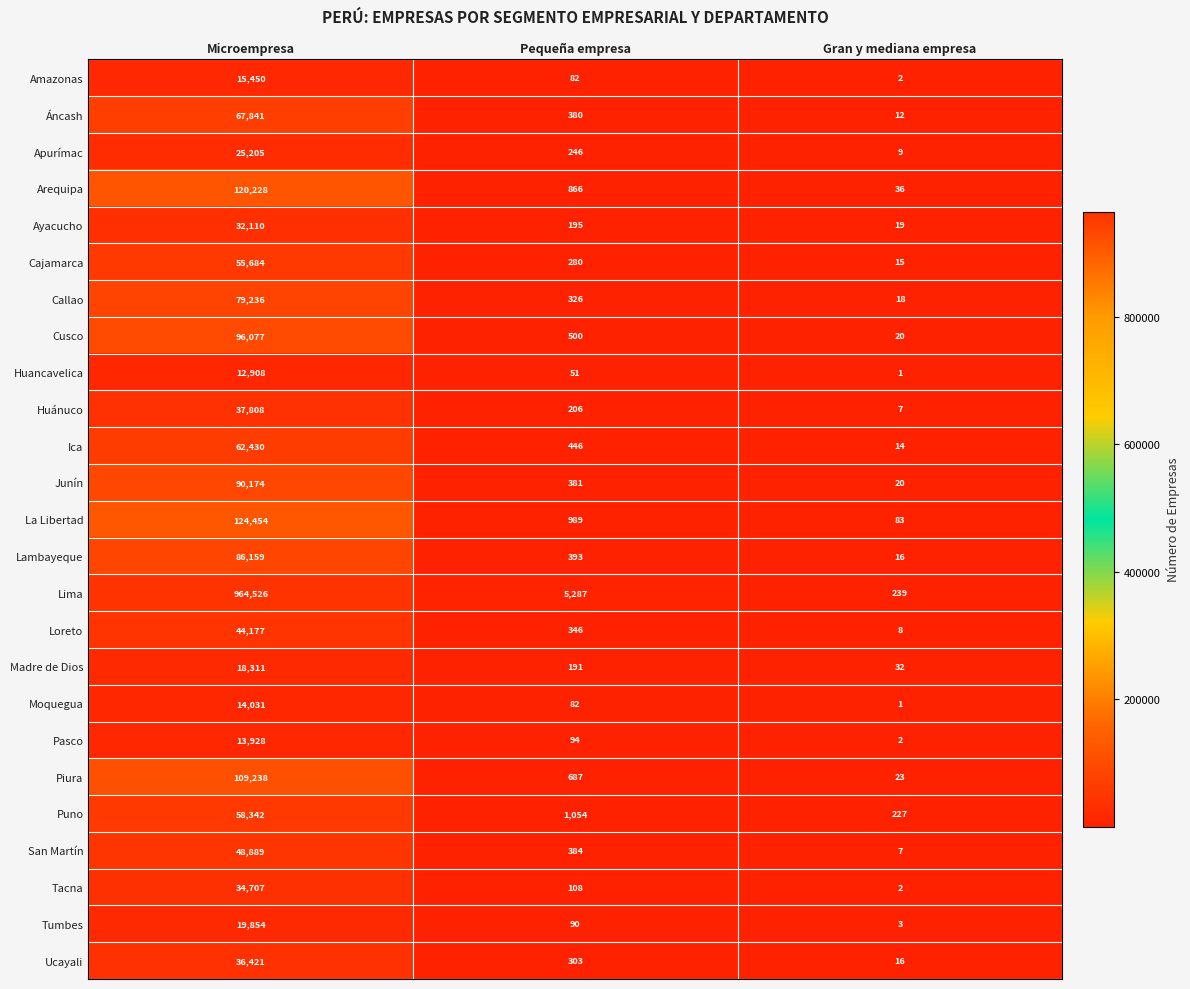

What is the smallest value displayed?

1